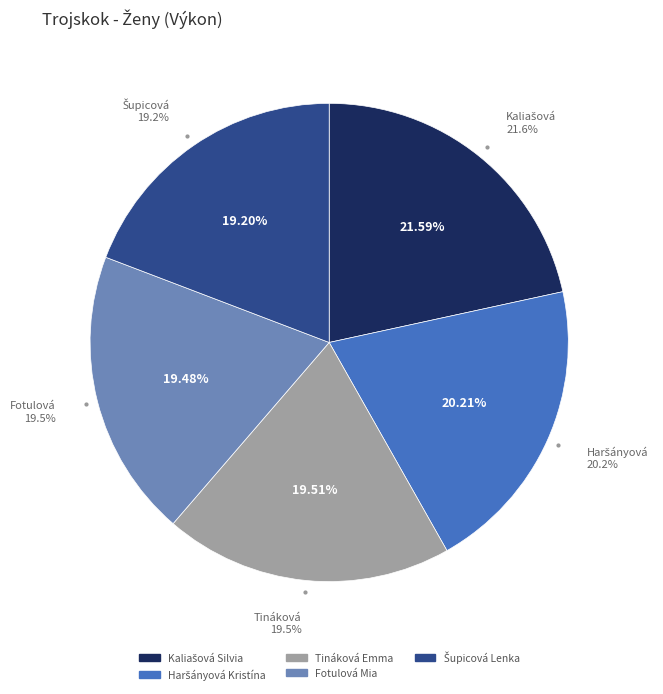

How much of the chart is everything except Šupicová Lenka?

80.8%